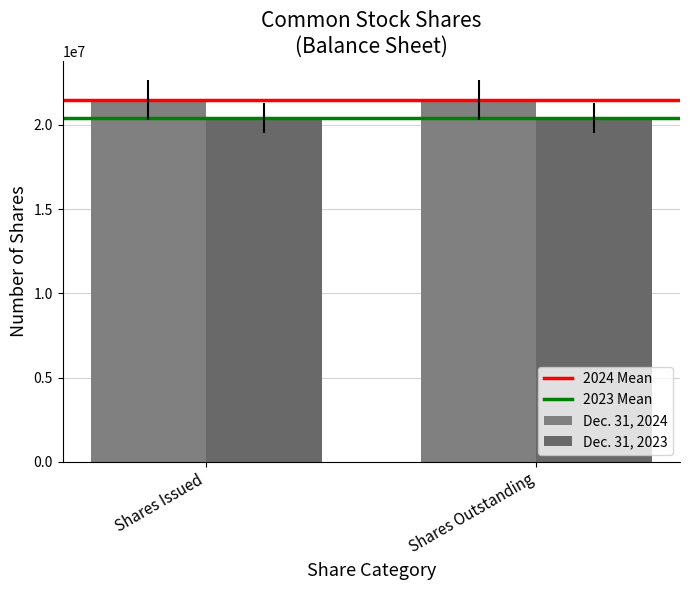

At Shares Outstanding, list the series in order from largest to smallest.

Dec. 31, 2024, Dec. 31, 2023